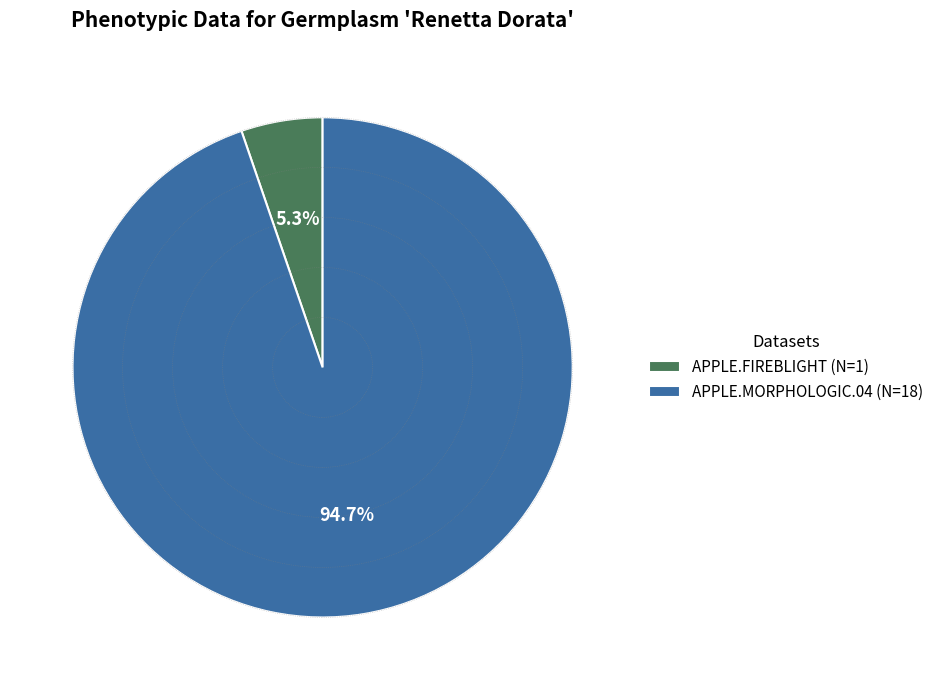

Which has a higher value, APPLE.FIREBLIGHT (N=1) or APPLE.MORPHOLOGIC.04 (N=18)?

APPLE.MORPHOLOGIC.04 (N=18)